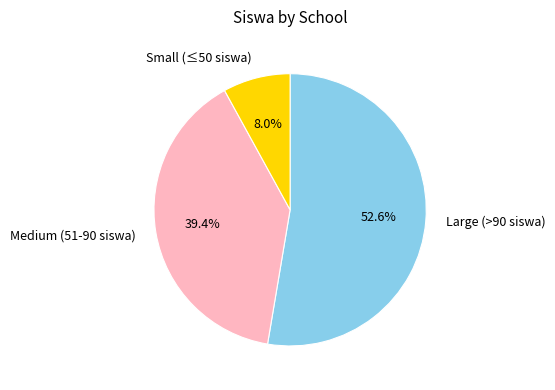

Rank the categories by value from highest to lowest.

Large (>90 siswa), Medium (51-90 siswa), Small (≤50 siswa)